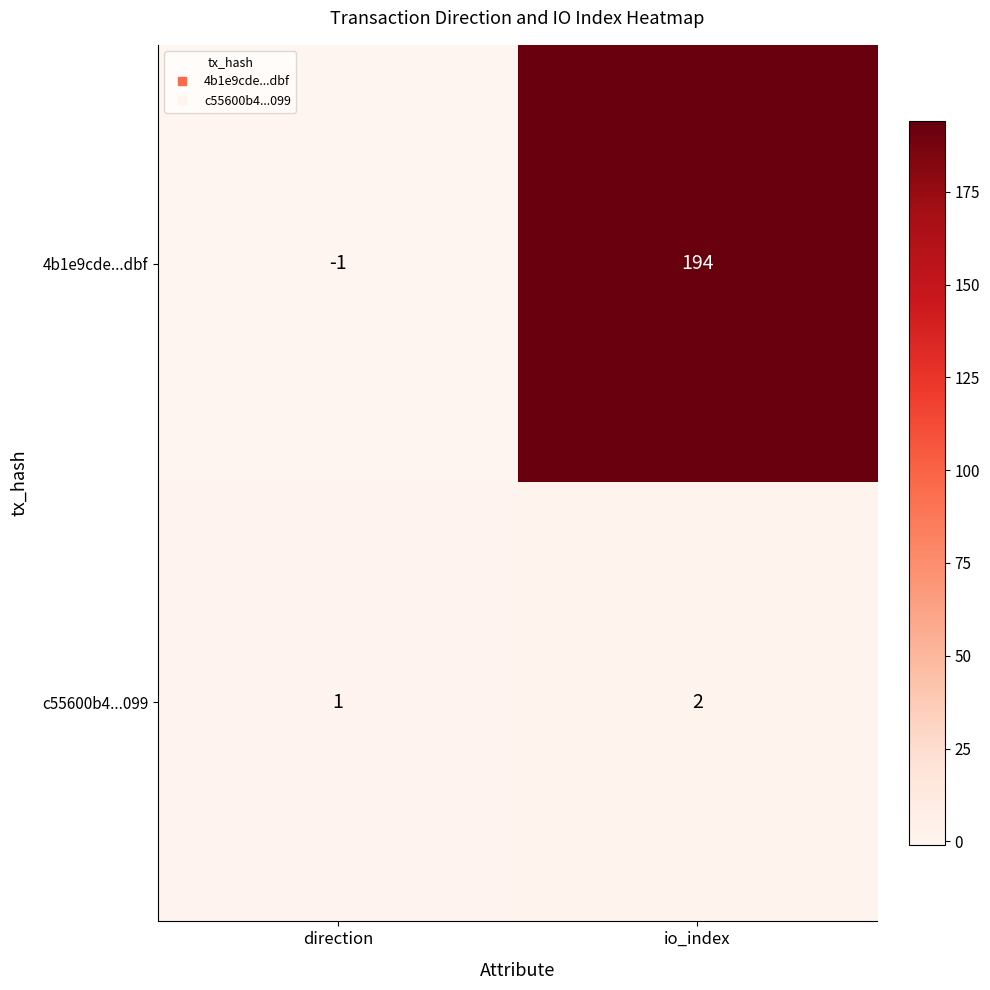

Is it true that 4b1e9cde...dbf equals -1 at direction?

True